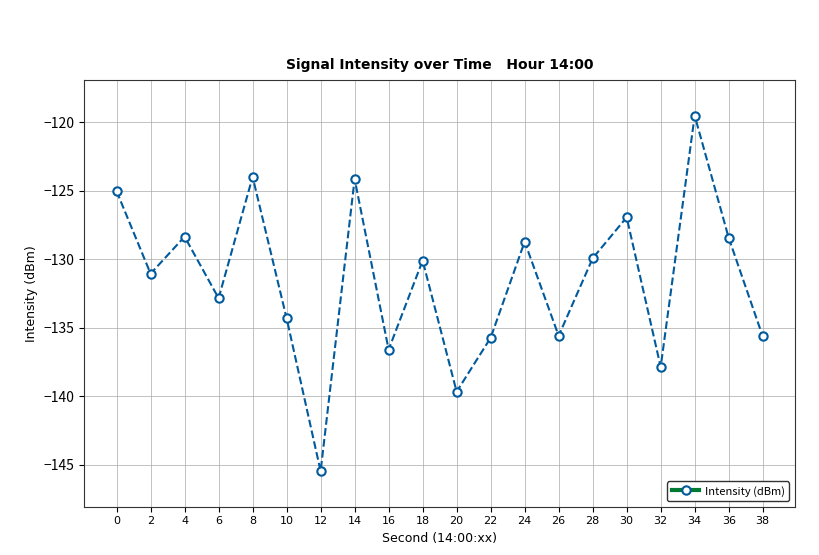

What value does the data have at 30?

-126.9